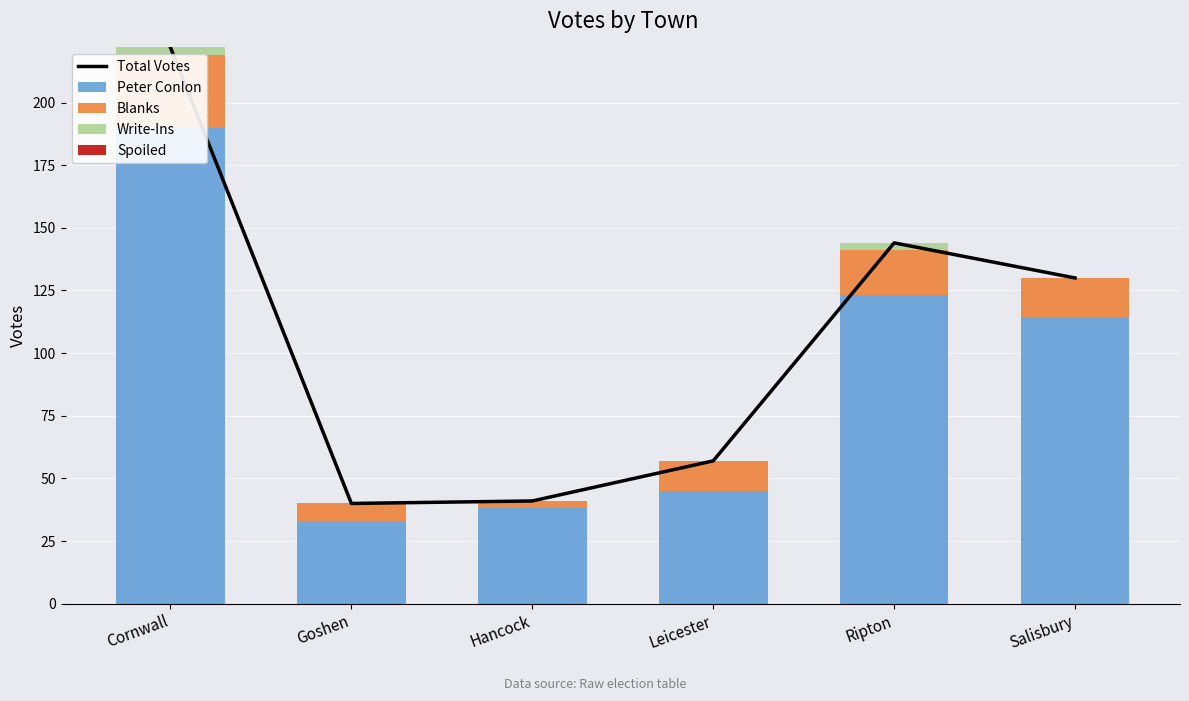

What is the greatest value displayed?

222